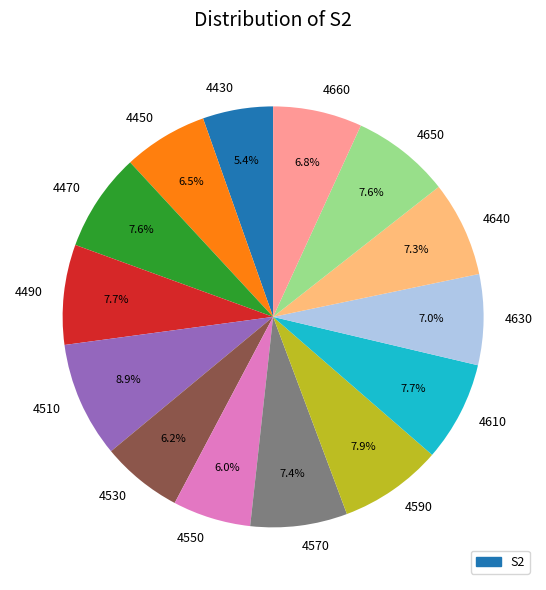

Is it true that 4470 is 8% of the pie?

True